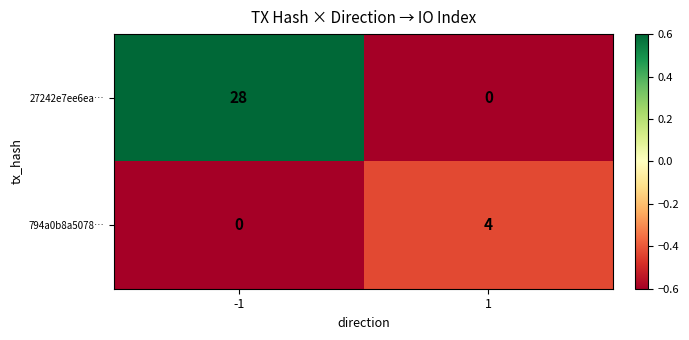

What is the sum of the 27242e7ee6ea… values at 1 and -1?

28